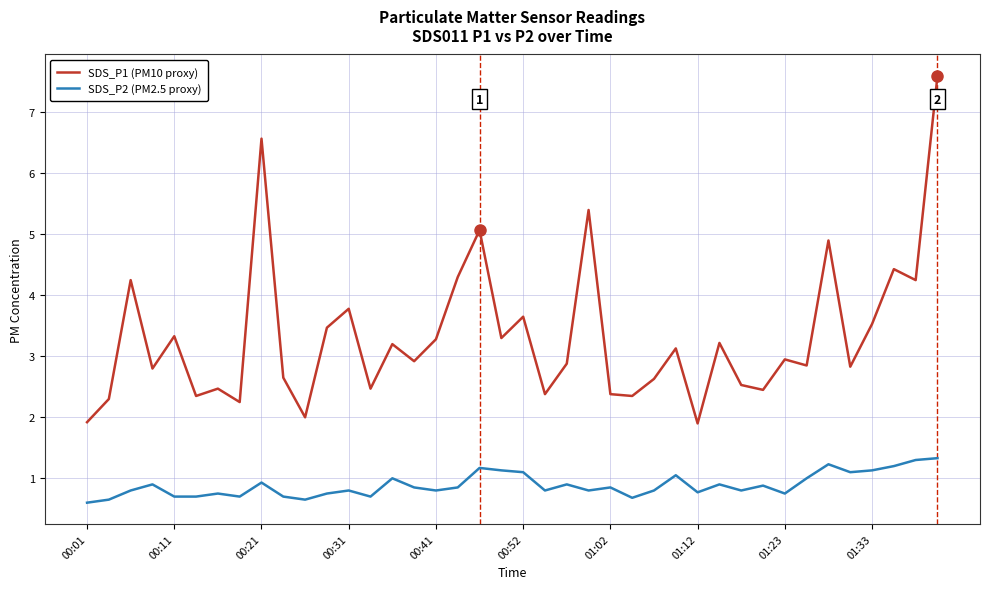

What is the minimum value for SDS_P1 (PM10 proxy)?

1.9